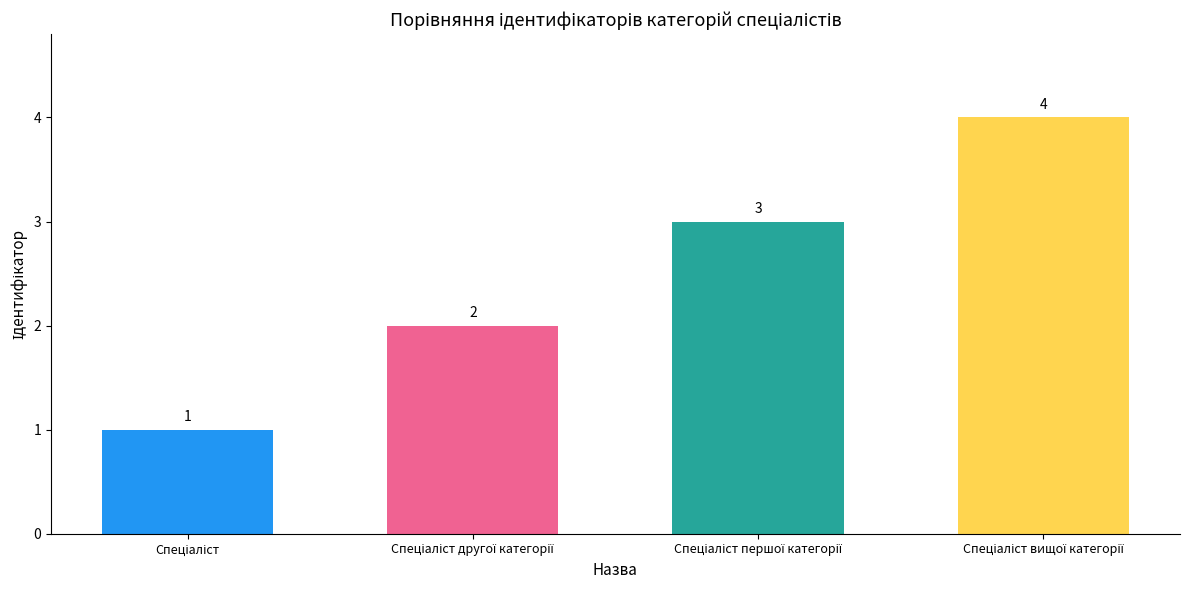

How many values are between 2 and 4?

3